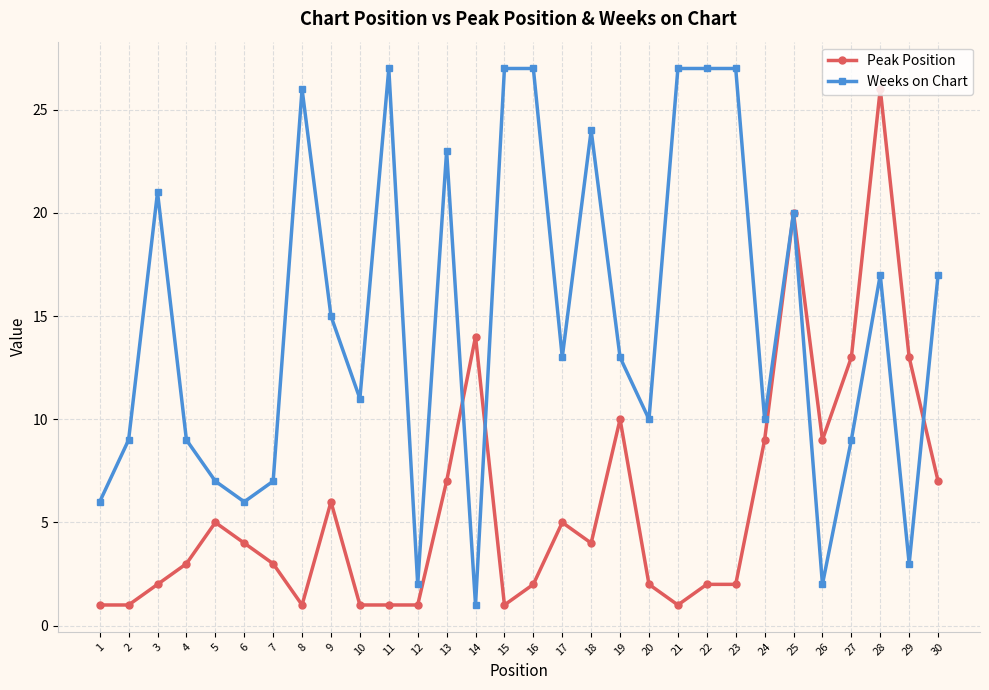

Reading left to right, transcribe all the data shown in this chart.

Peak Position: 1	1	2	3	5	4	3	1	6	1	1	1	7	14	1	2	5	4	10	2	1	2	2	9	20	9	13	26	13	7
Weeks on Chart: 6	9	21	9	7	6	7	26	15	11	27	2	23	1	27	27	13	24	13	10	27	27	27	10	20	2	9	17	3	17